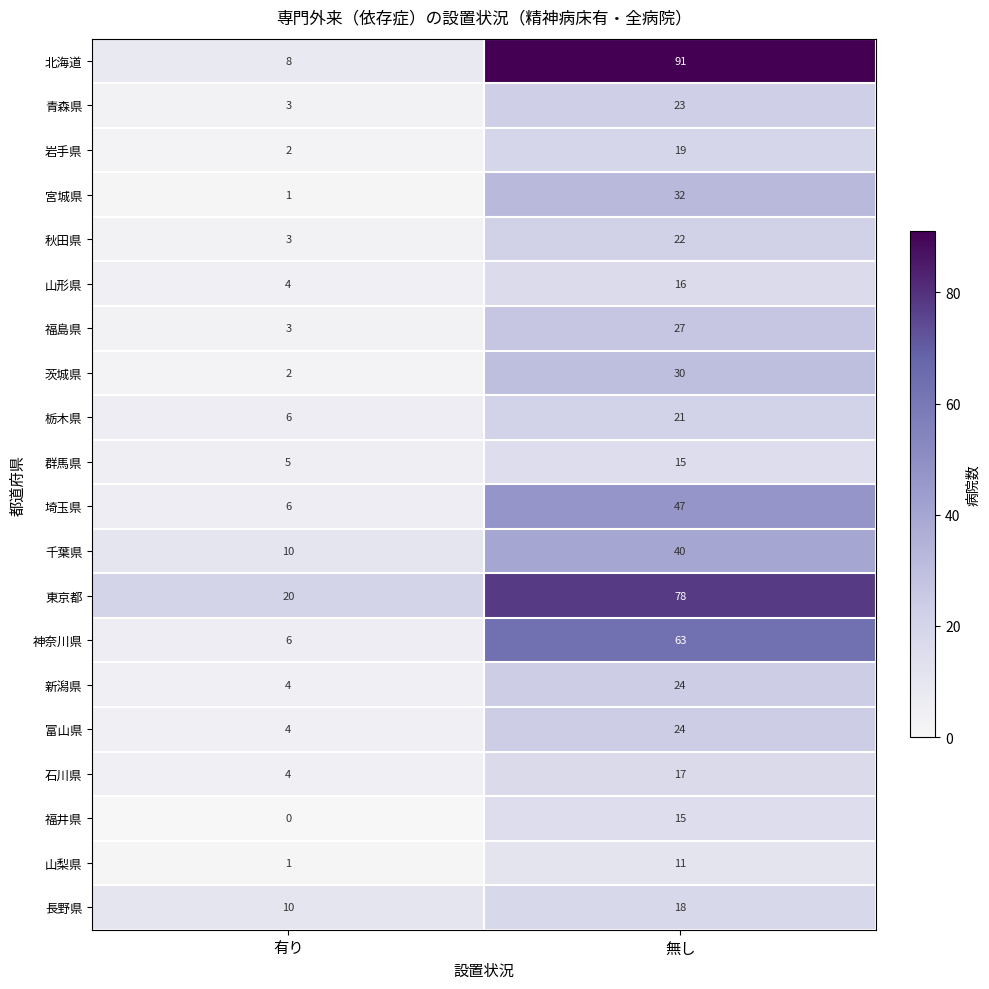

Which series changed the most between 有り and 無し?

北海道